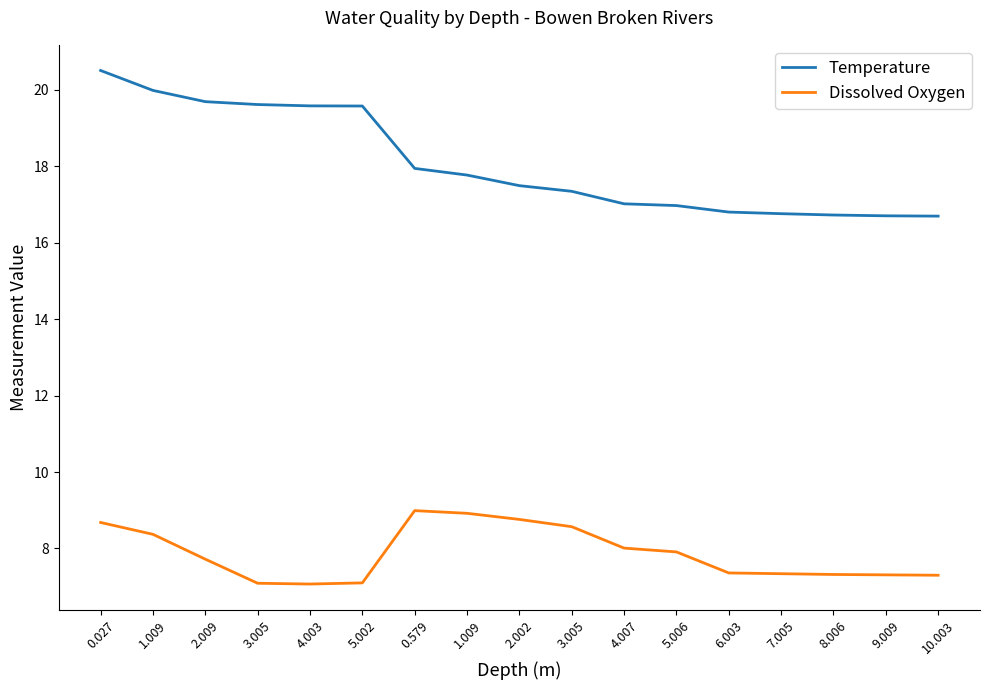

What is the lowest value of the Temperature series?

16.7